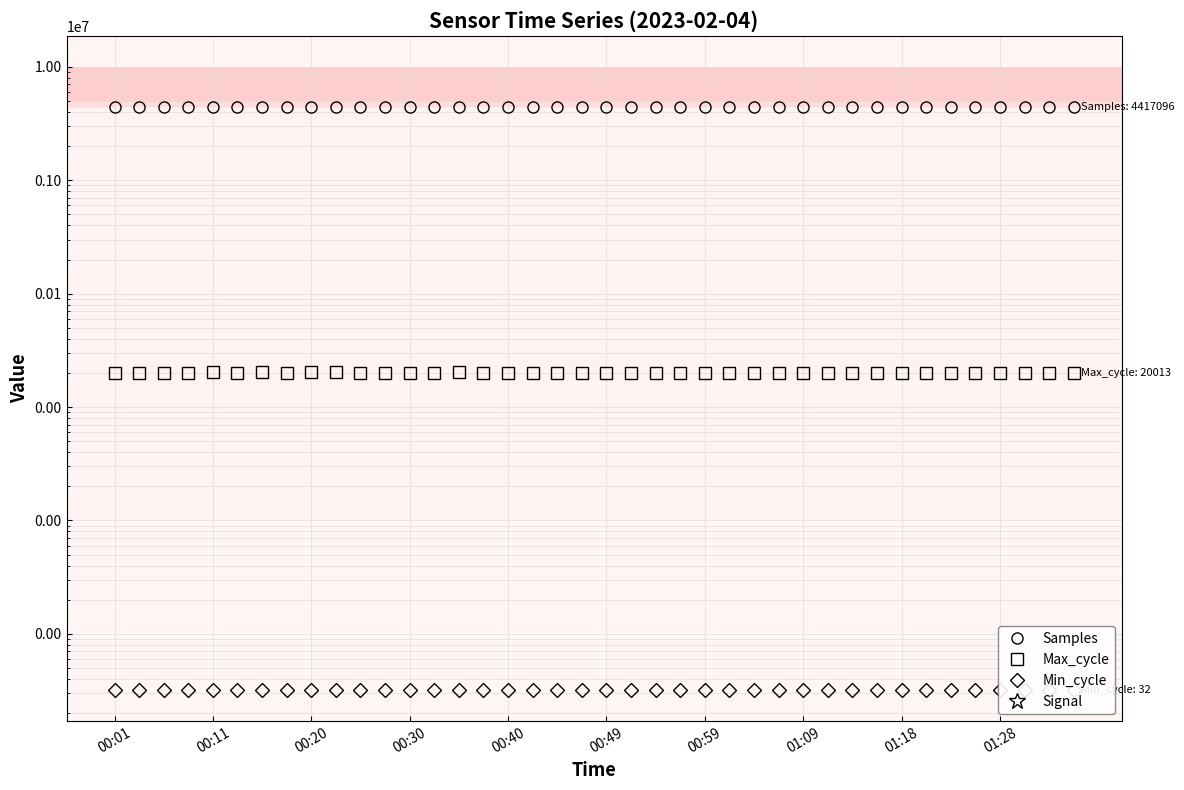

Which category has the lowest value across all series?

13